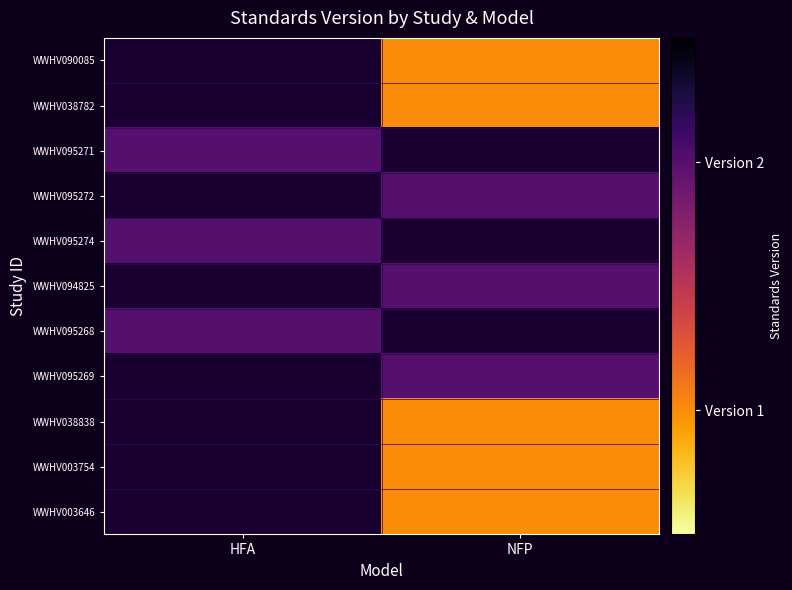

What is the minimum value shown in the chart?

1.0